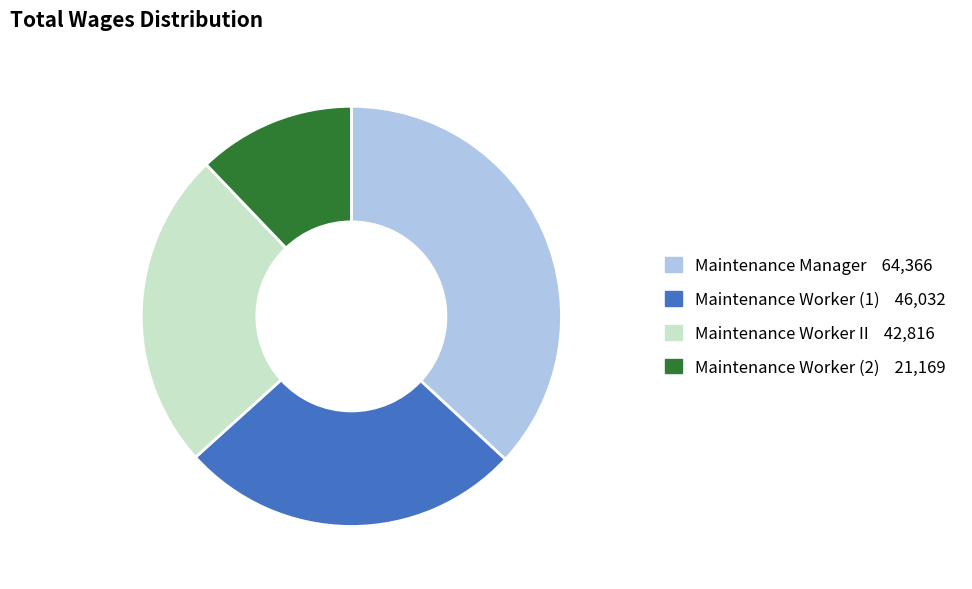

Does any single category account for the majority?

No